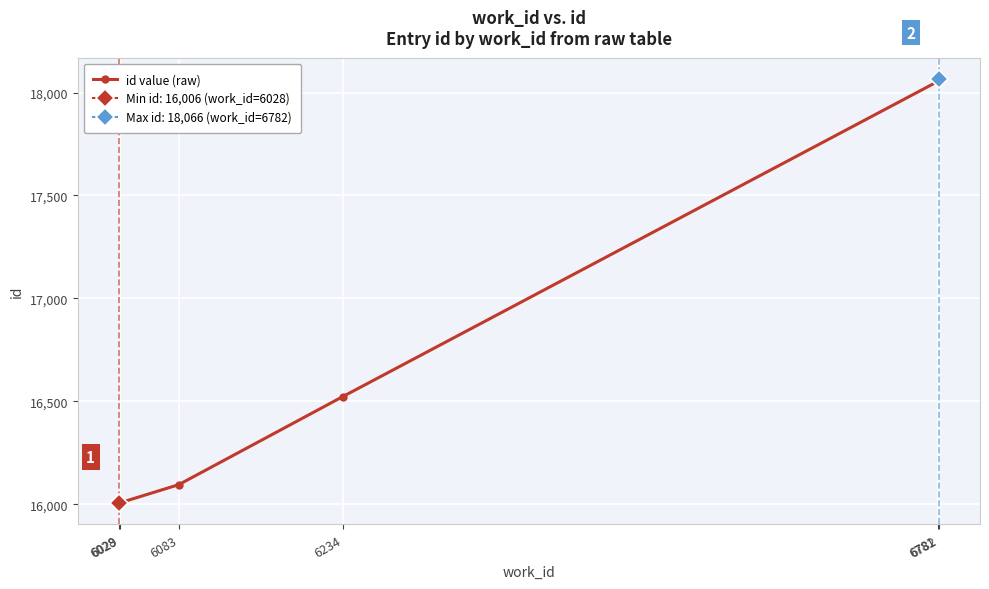

Which label corresponds to the smallest value in the chart?

6028